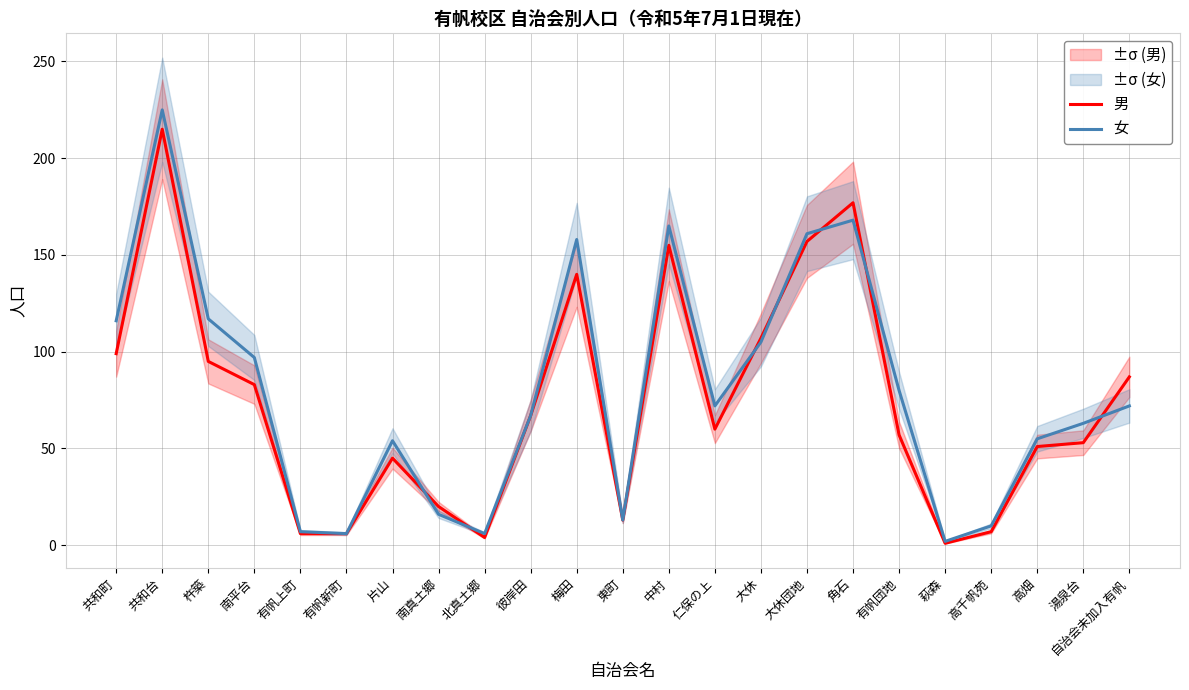

Between 片山 and 南真土郷, which is larger?

片山